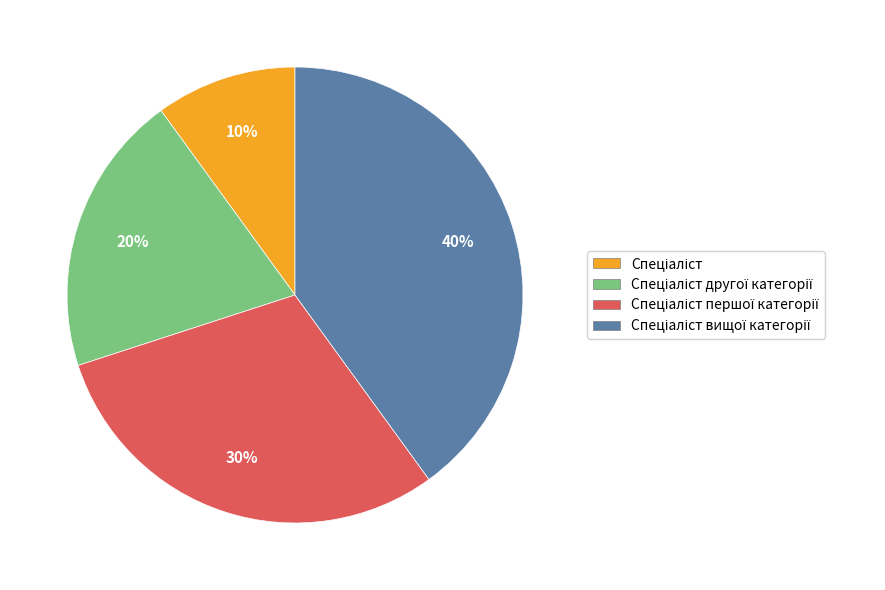

To the nearest percent, what is the difference between the largest and smallest slice percentages?

30%